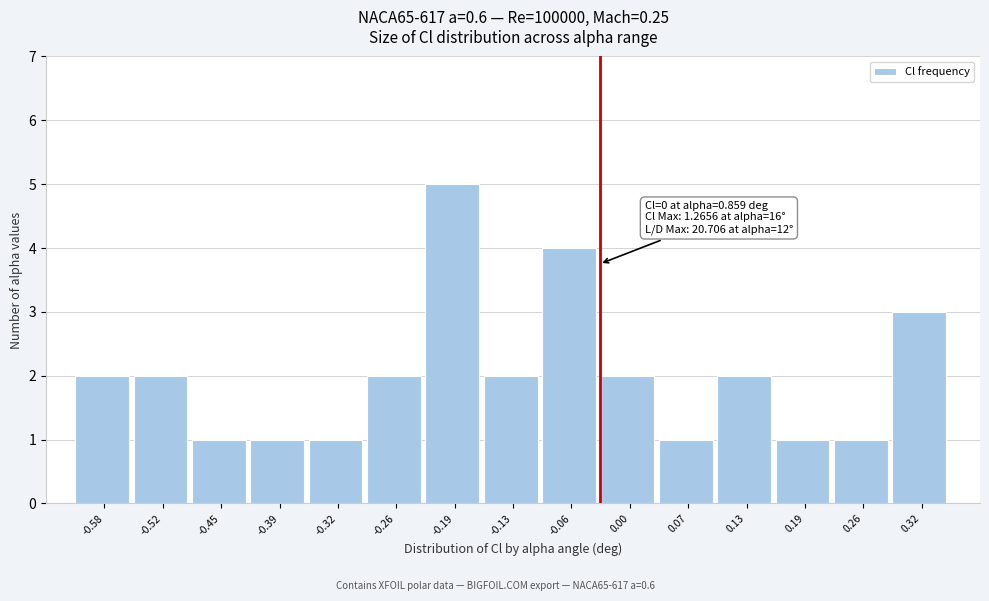

Reading left to right, what are all the values shown in this chart?

-0.58=2	-0.52=2	-0.45=1	-0.39=1	-0.32=1	-0.26=2	-0.19=5	-0.13=2	-0.06=4	0.00=2	0.07=1	0.13=2	0.19=1	0.26=1	0.32=3